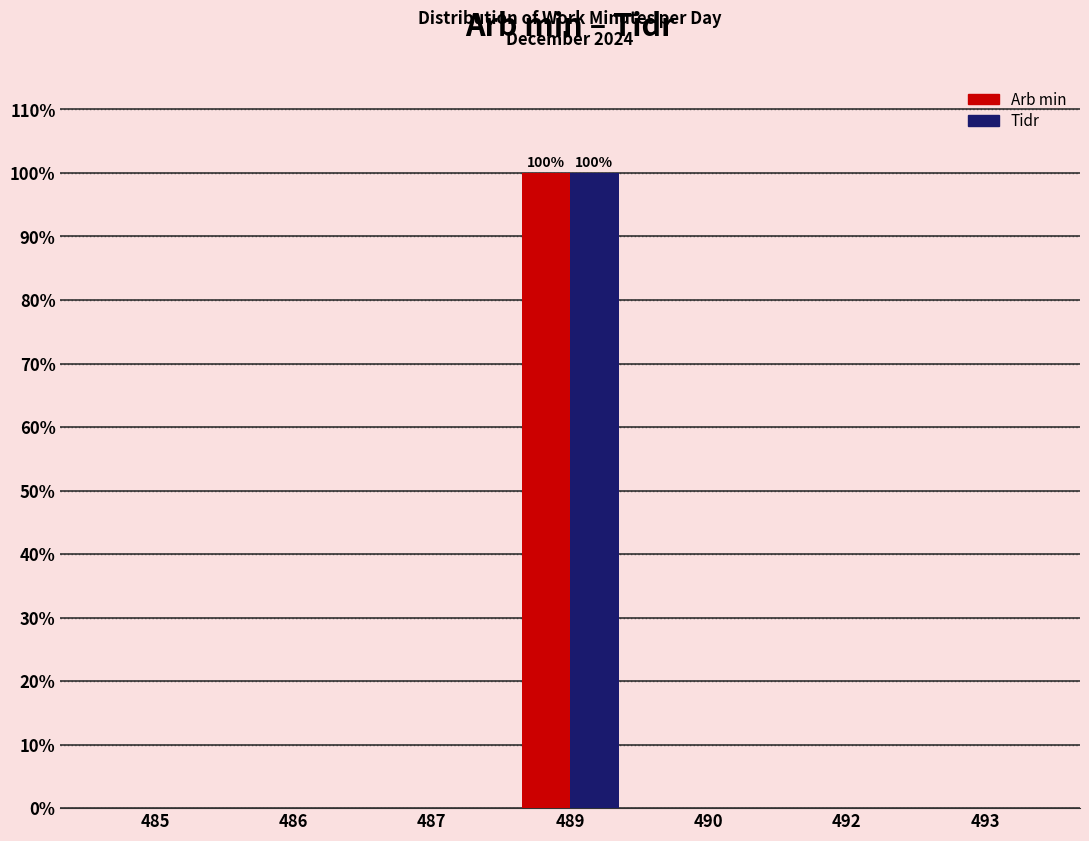

Reading left to right, list all the values displayed in this chart.

Arb min: 485=0	486=0	487=0	489=100	490=0	492=0	493=0
Tidr: 485=0	486=0	487=0	489=100	490=0	492=0	493=0